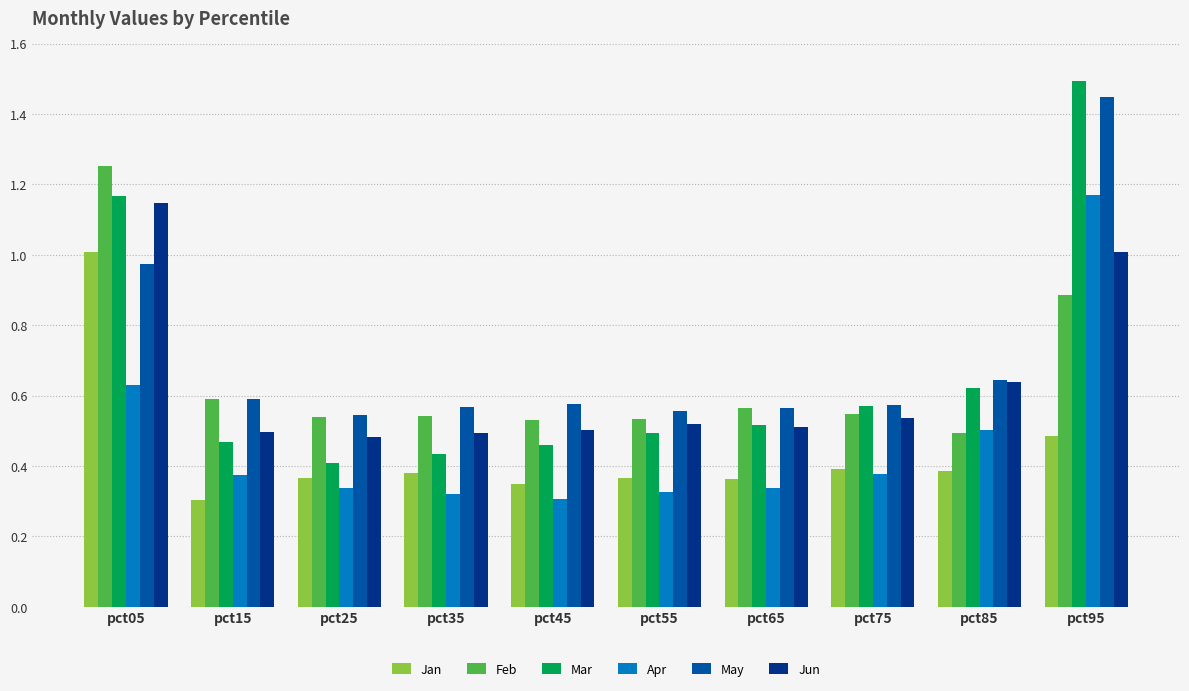

Between pct35 and pct95, which series saw the biggest shift?

Mar